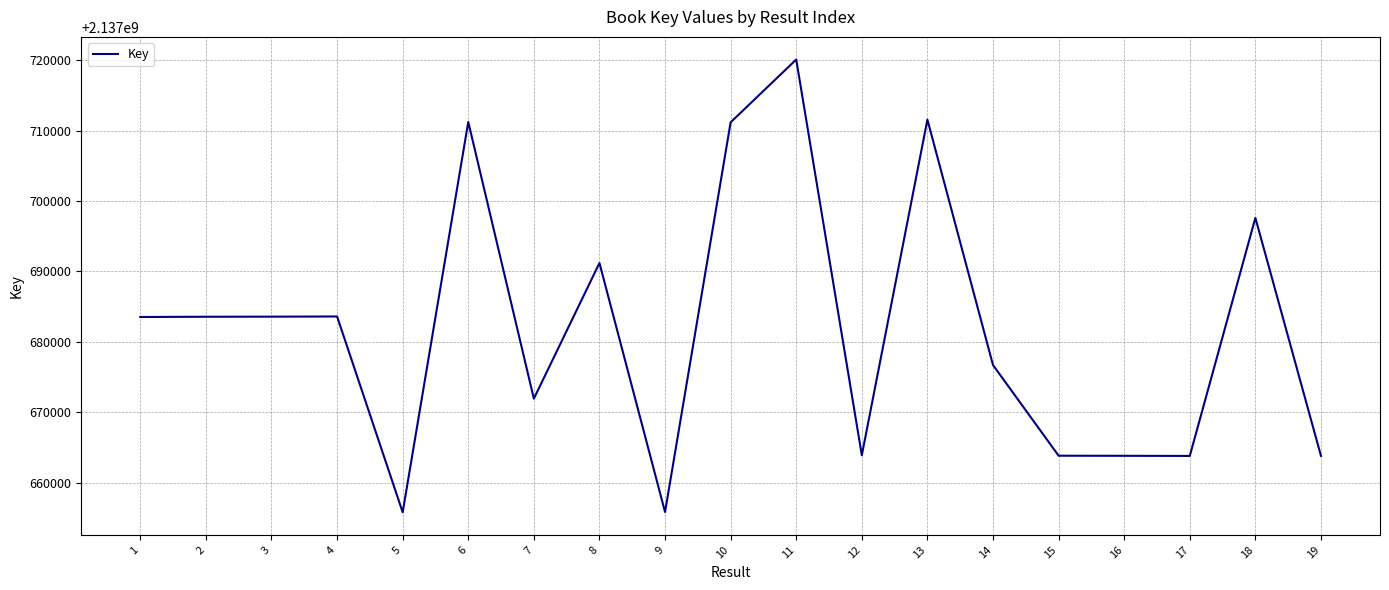

What is the maximum value shown in the chart?

2137720127